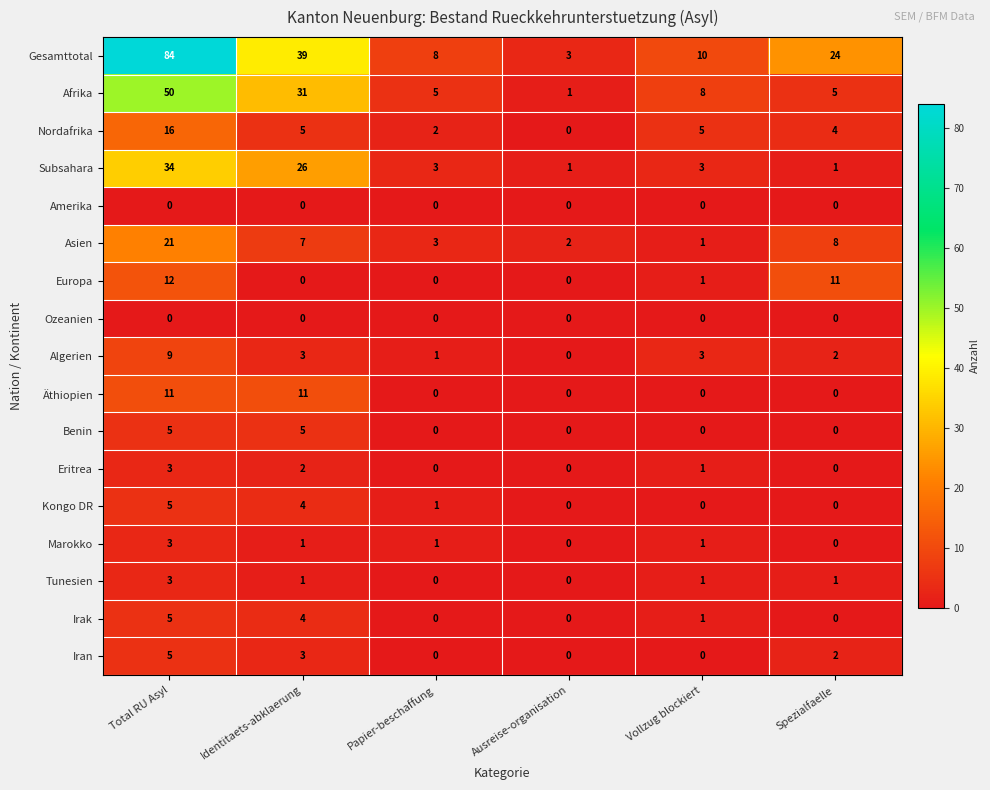

At which label is Iran closest to 2?

Spezialfaelle